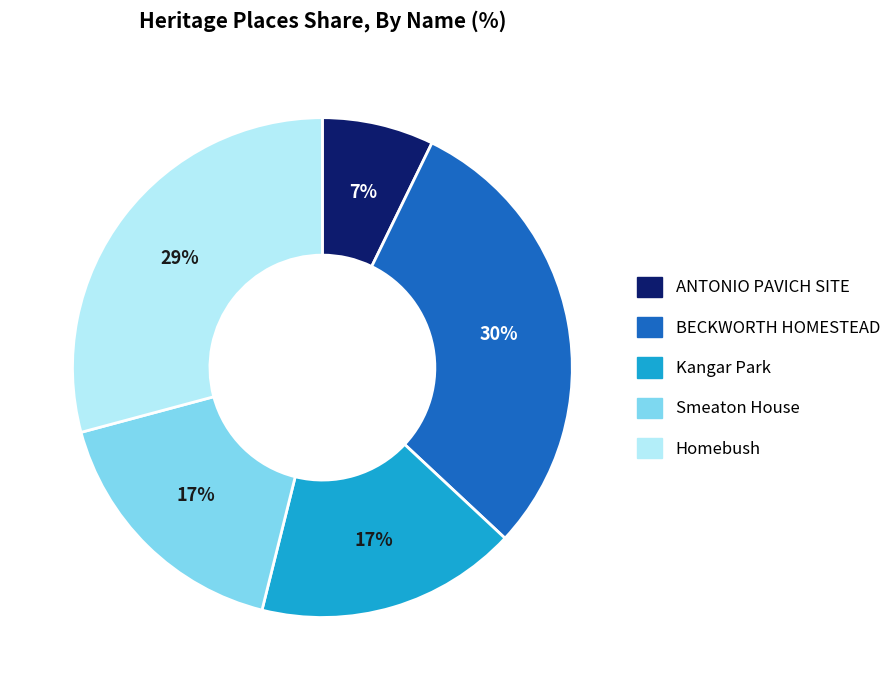

Which category has the smallest portion of the pie?

ANTONIO PAVICH SITE